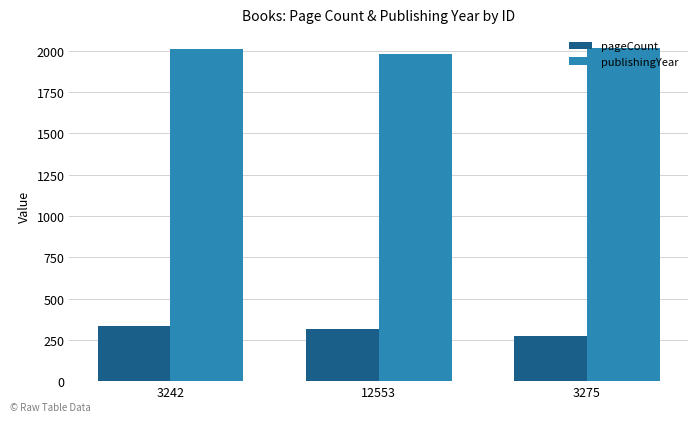

True or false: publishingYear has a value of 1291 at 3275.

False